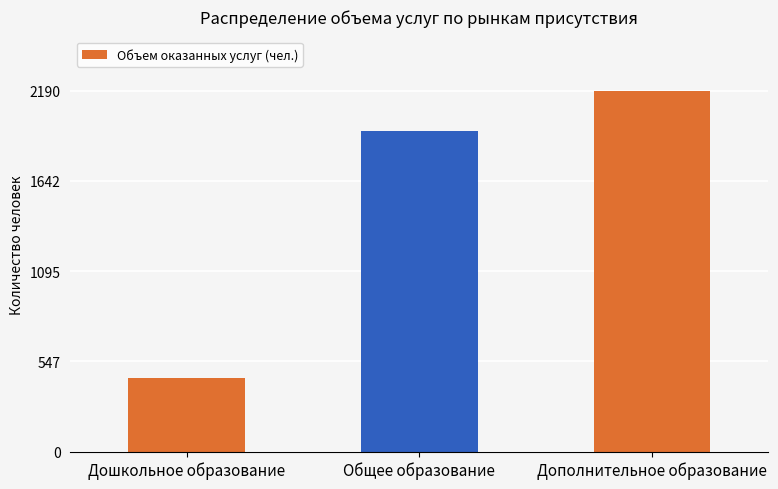

Which label corresponds to the largest value in the chart?

Дополнительное образование